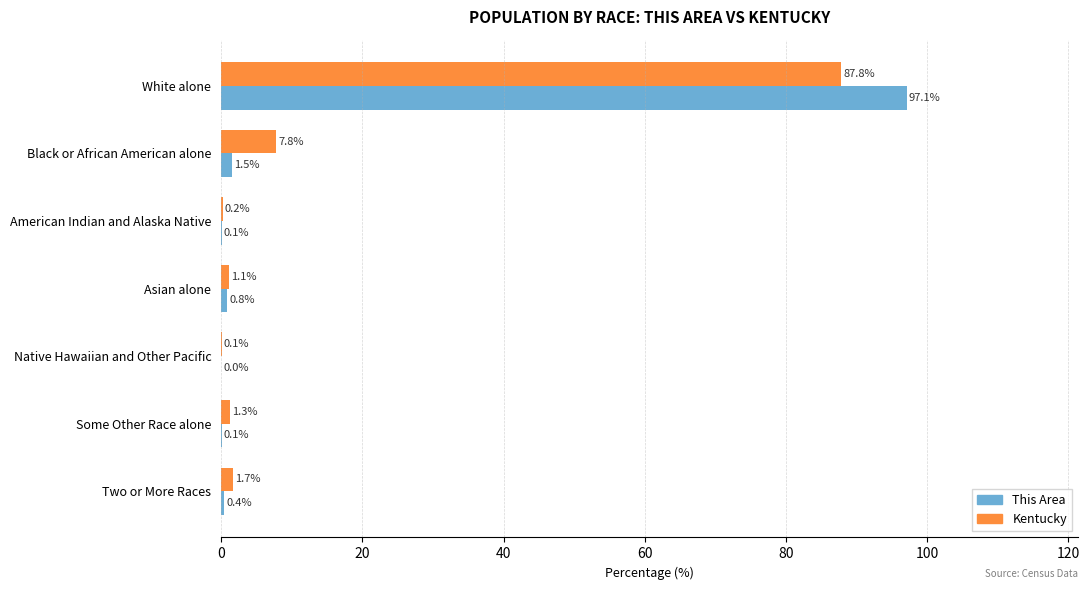

What is the maximum value for This Area?

97.1